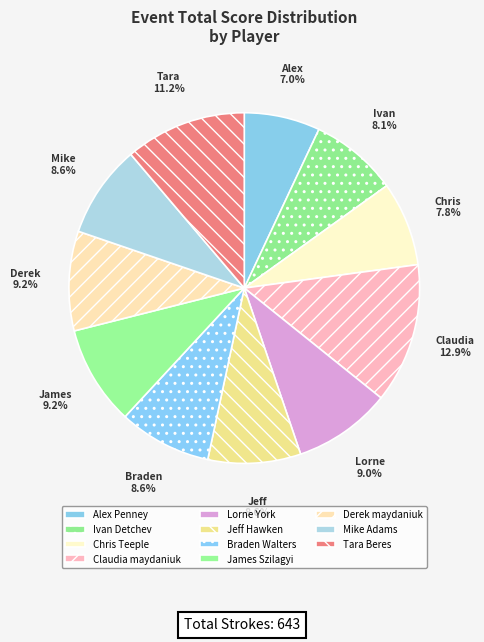

How many segments does this pie chart have?

11